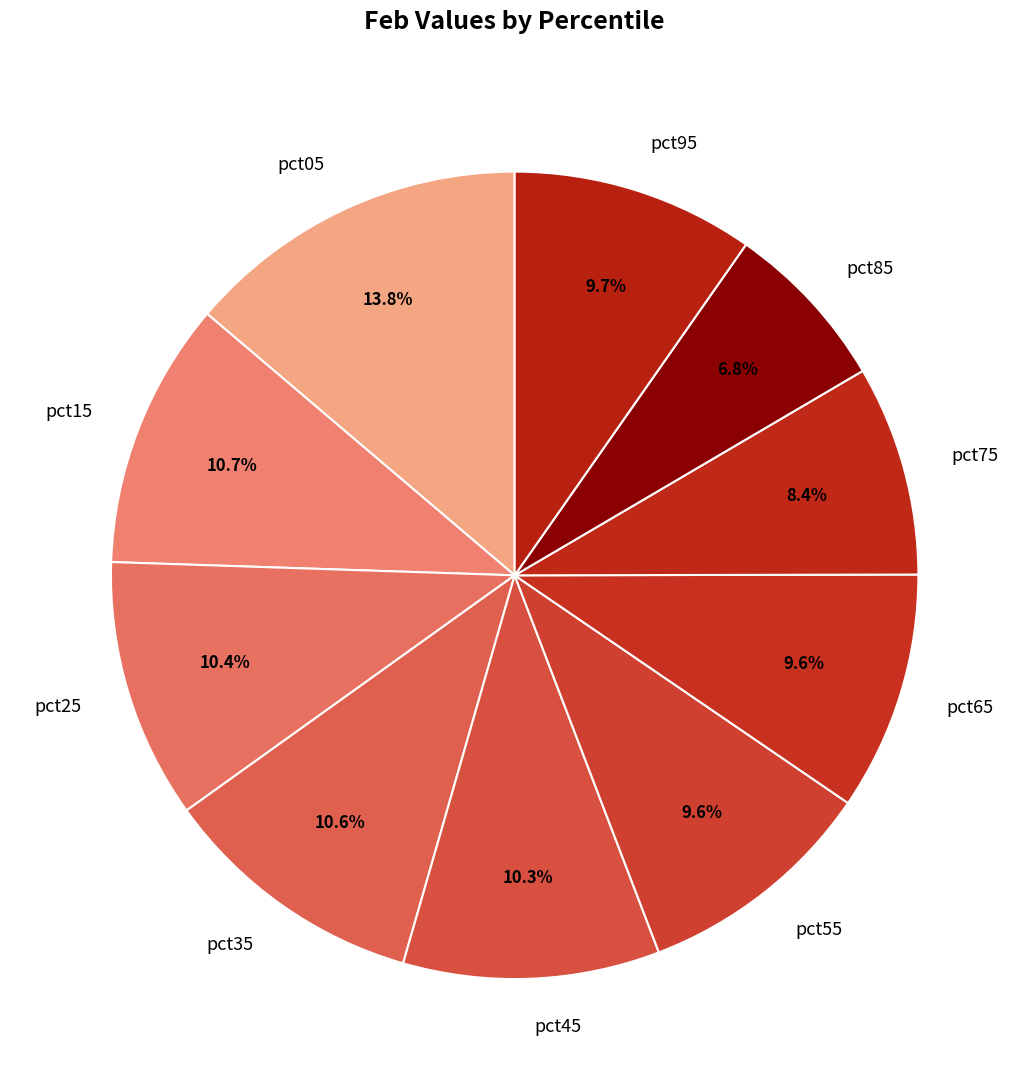

Which slice is the largest?

pct05